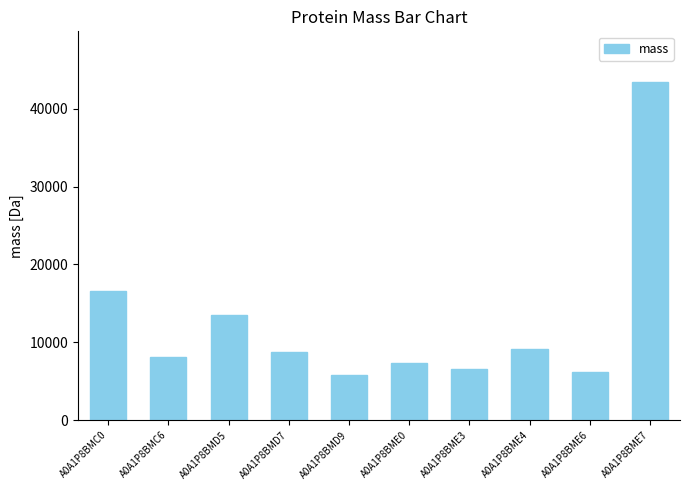

What is the difference between the second highest and second lowest values?

10467.8